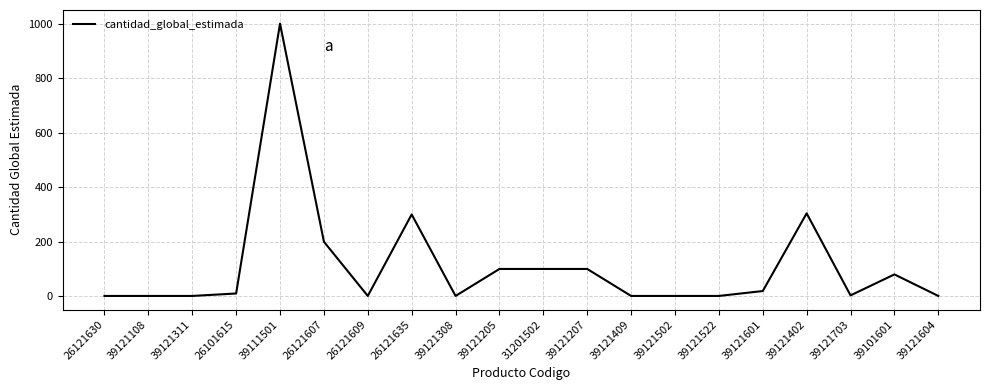

The chart shows a value of 107 at 26121607. True or false?

False